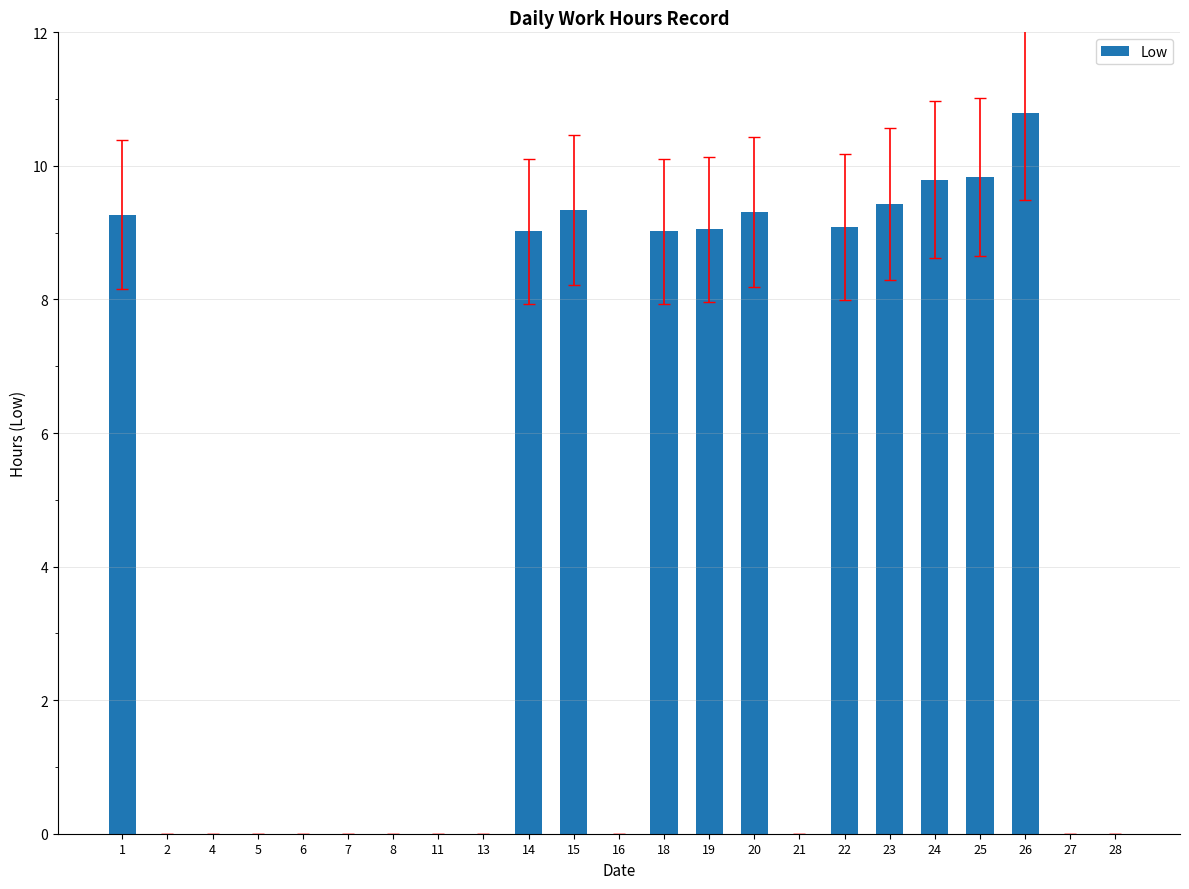

Is it true that the value at 23 is 4.5?

False